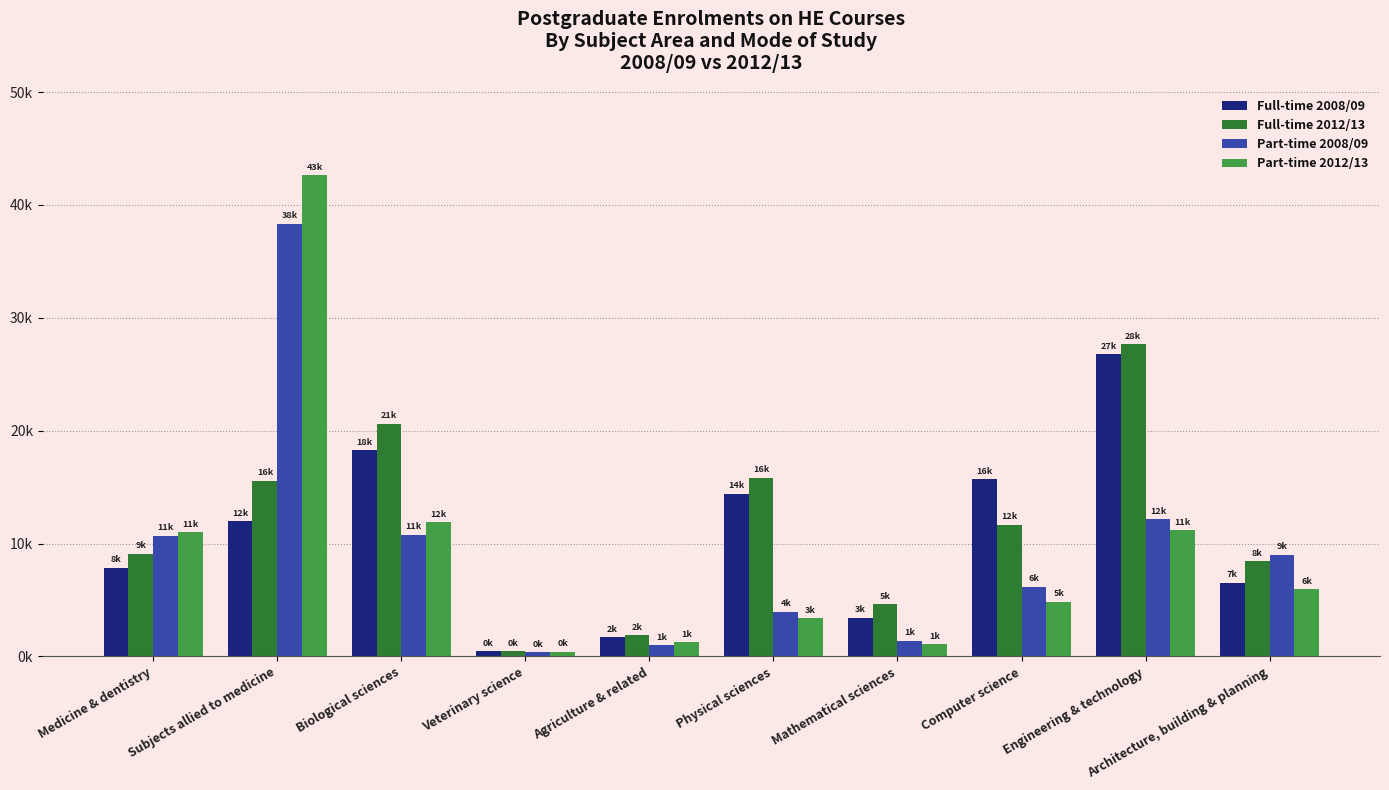

Does the chart contain any negative values?

No